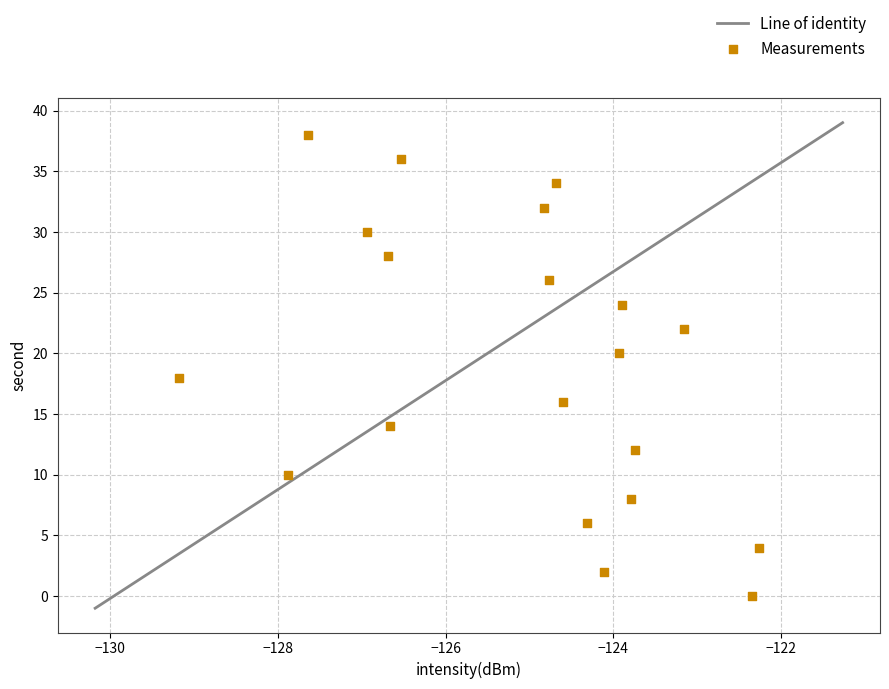

What is the range of Y values (max minus min)?

38